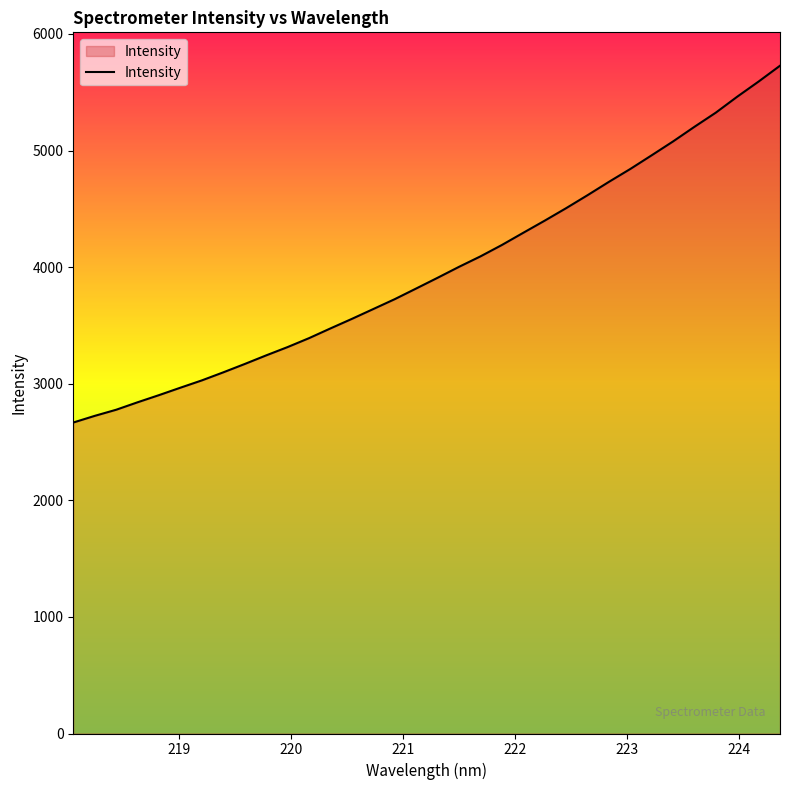

What is the sum of all values?

135265.9